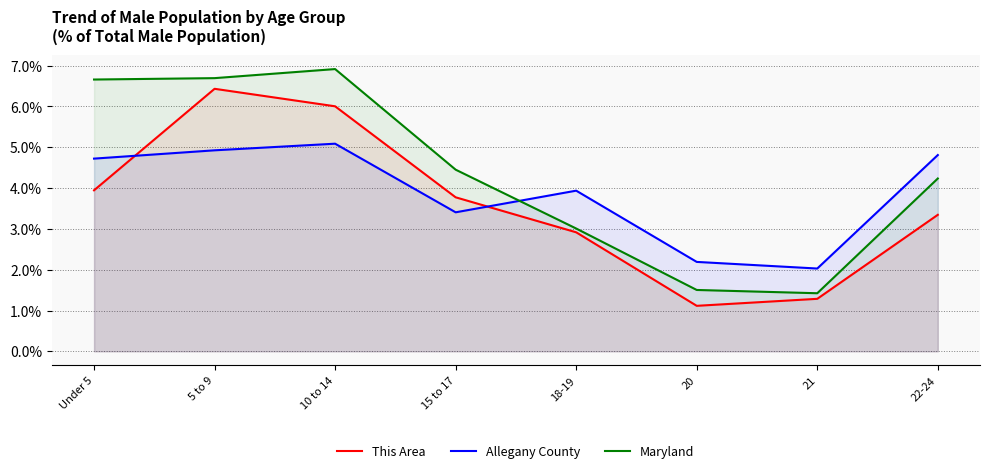

Reading left to right, list all the values displayed in this chart.

This Area: Under 5=3.9	5 to 9=6.4	10 to 14=6.0	15 to 17=3.8	18-19=2.9	20=1.1	21=1.3	22-24=3.3
Allegany County: Under 5=4.7	5 to 9=4.9	10 to 14=5.1	15 to 17=3.4	18-19=3.9	20=2.2	21=2.0	22-24=4.8
Maryland: Under 5=6.7	5 to 9=6.7	10 to 14=6.9	15 to 17=4.5	18-19=3.0	20=1.5	21=1.4	22-24=4.2